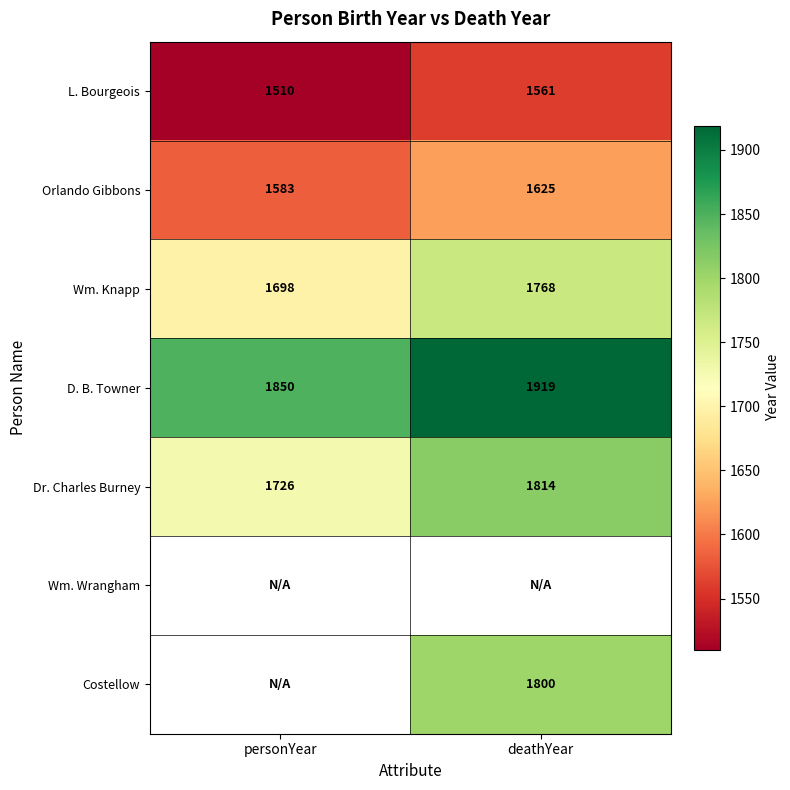

Is the value of Wm. Knapp at personYear greater than the value of D. B. Towner at personYear?

No